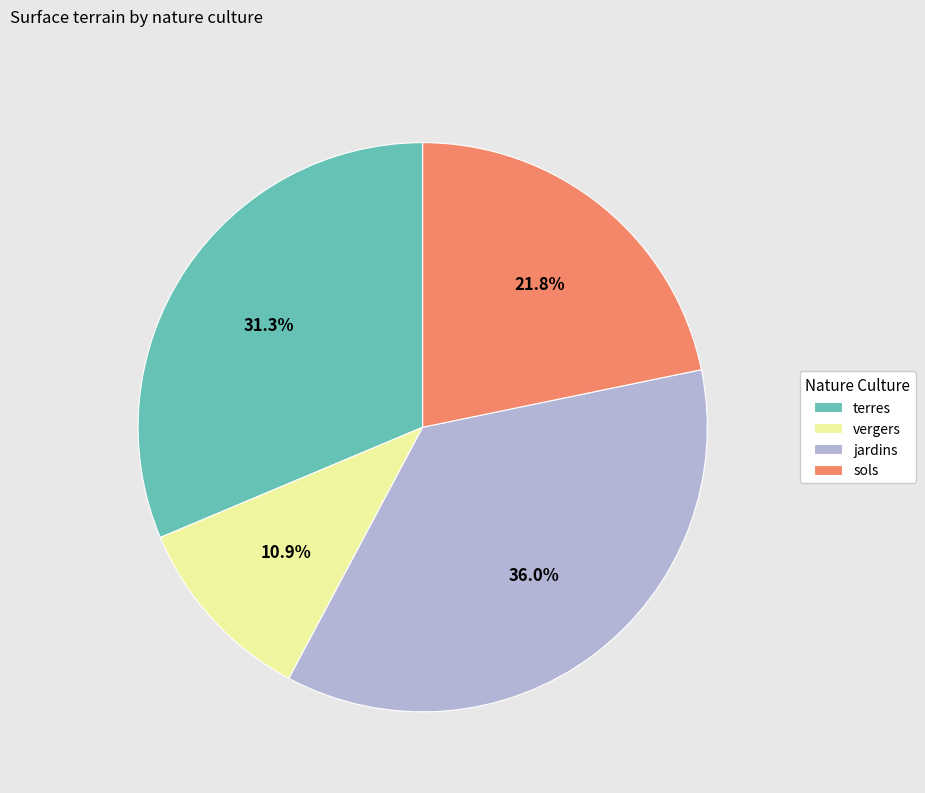

What is the ratio of the value at jardins to the value at sols?

1.7